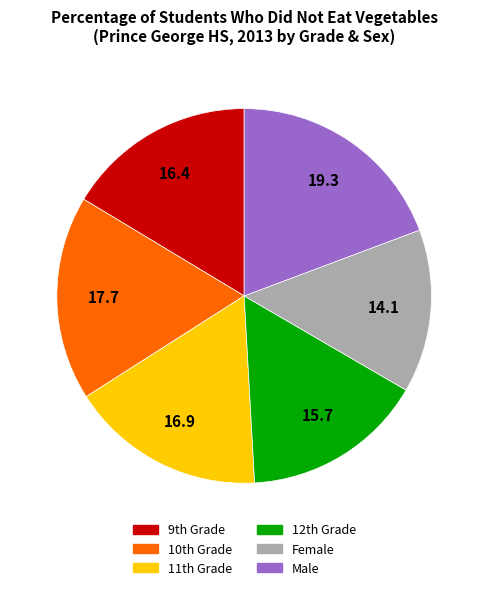

Does any single category account for the majority?

No